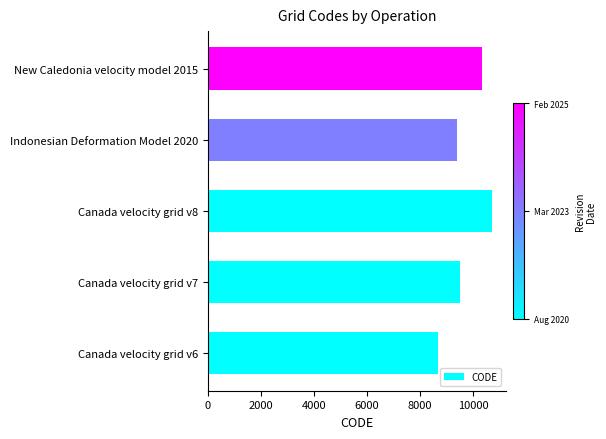

List the labels in order of value, smallest first.

Canada velocity grid v6, Indonesian Deformation Model 2020, Canada velocity grid v7, New Caledonia velocity model 2015, Canada velocity grid v8